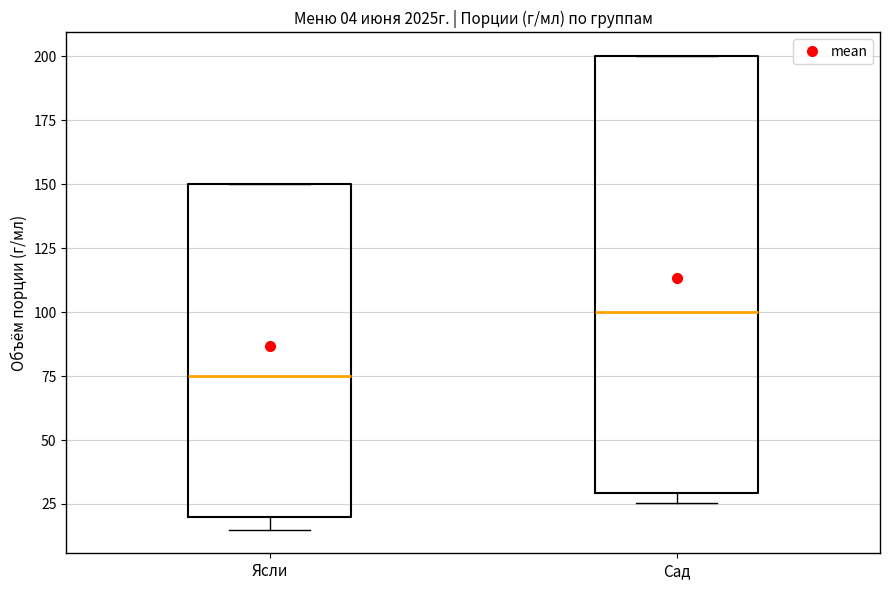

Reading left to right, transcribe this box plot: for each box, give where its median line is, the range the box spans, and where its two whiskers end, as read against the y-axis. The values are not printed on the chart, so give them approximately, as read against the axis.

Ясли: median 75, box 20 to 150, whiskers 15 to 150
Сад: median 100, box 30 to 200, whiskers 25 to 200